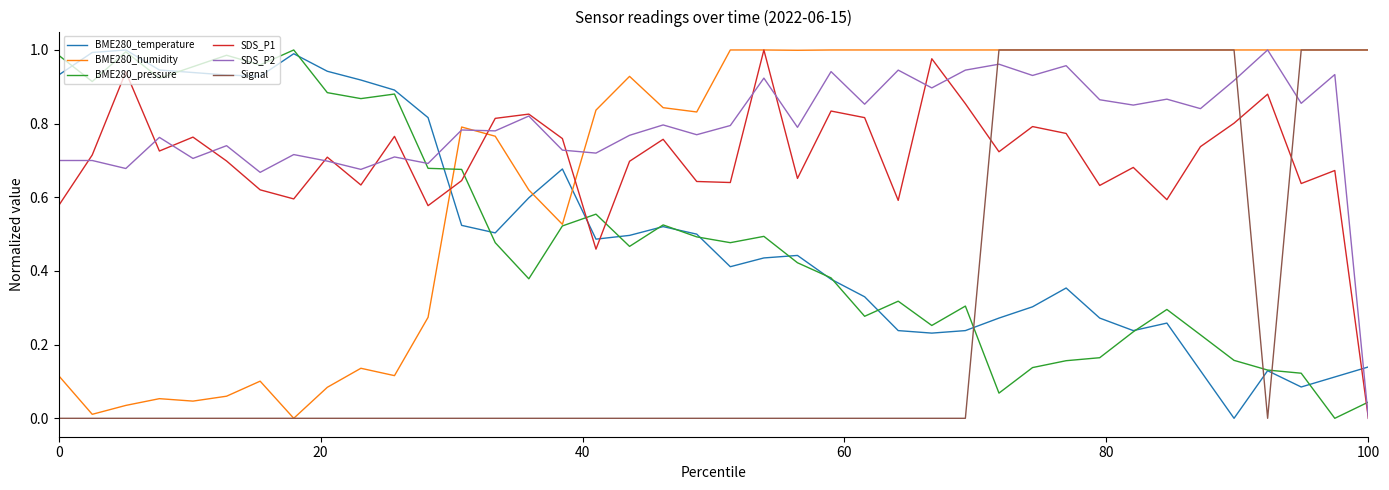

True or false: BME280_pressure and SDS_P2 intersect in this chart.

True